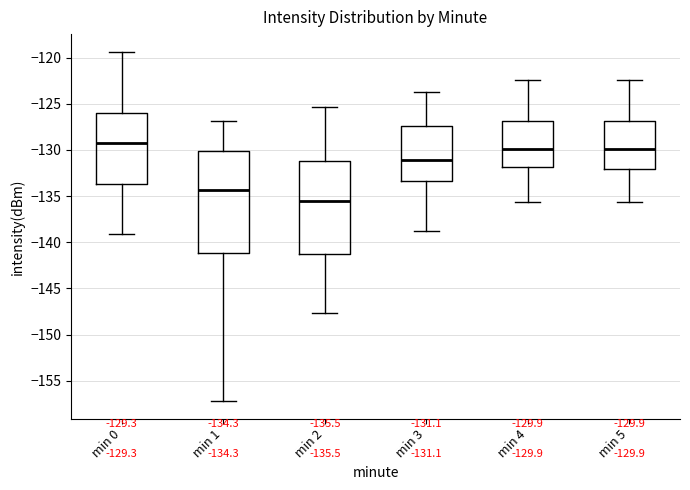

Which box has the lowest median line?

min 2